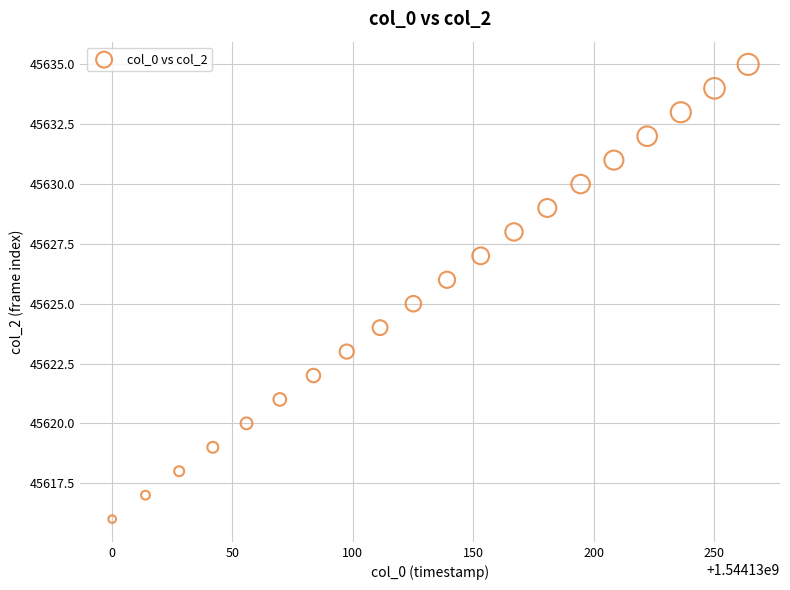

What is the range of Y values (max minus min)?

19